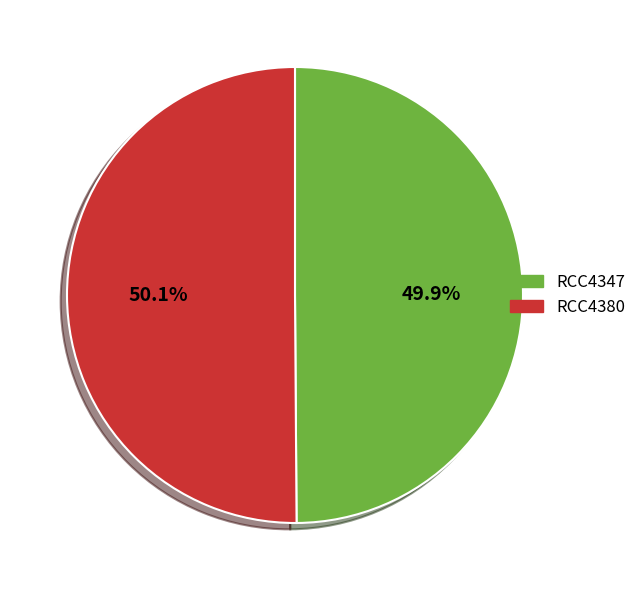

True or false: RCC4380 accounts for 36% of the total.

False